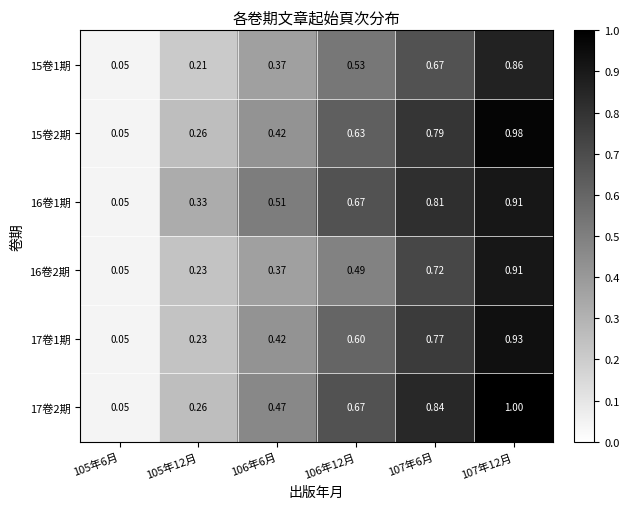

Is the value of 17卷2期 at 105年12月 greater than the value of 15卷2期 at 106年12月?

No